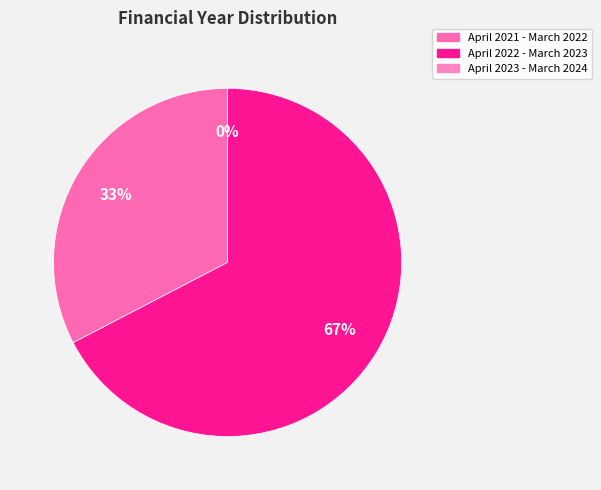

To the nearest percent, what is the difference between the April 2023 - March 2024 and April 2021 - March 2022 slice percentages?

33%